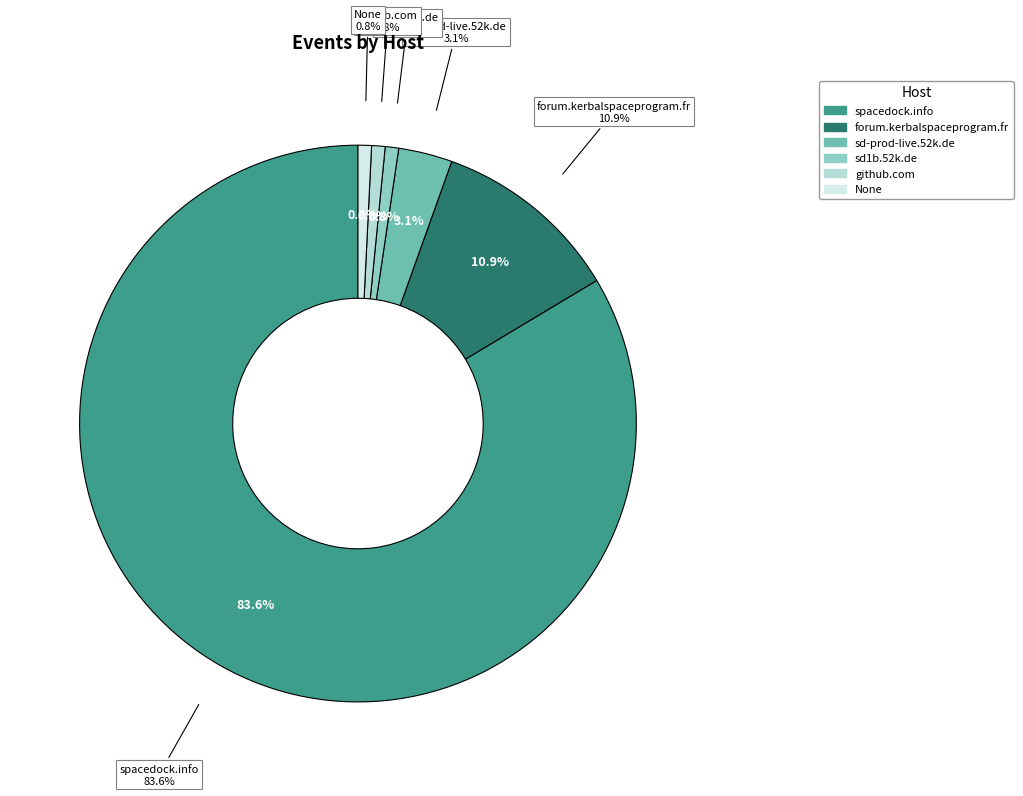

To the nearest percent, what is the combined percentage of spacedock.info and github.com?

84%